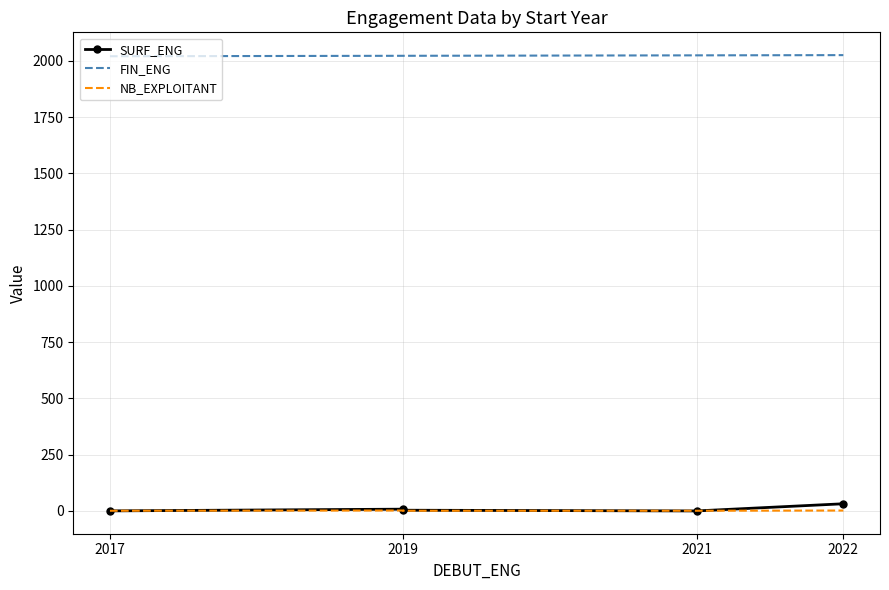

What is the sum of all FIN_ENG values?

10118.0